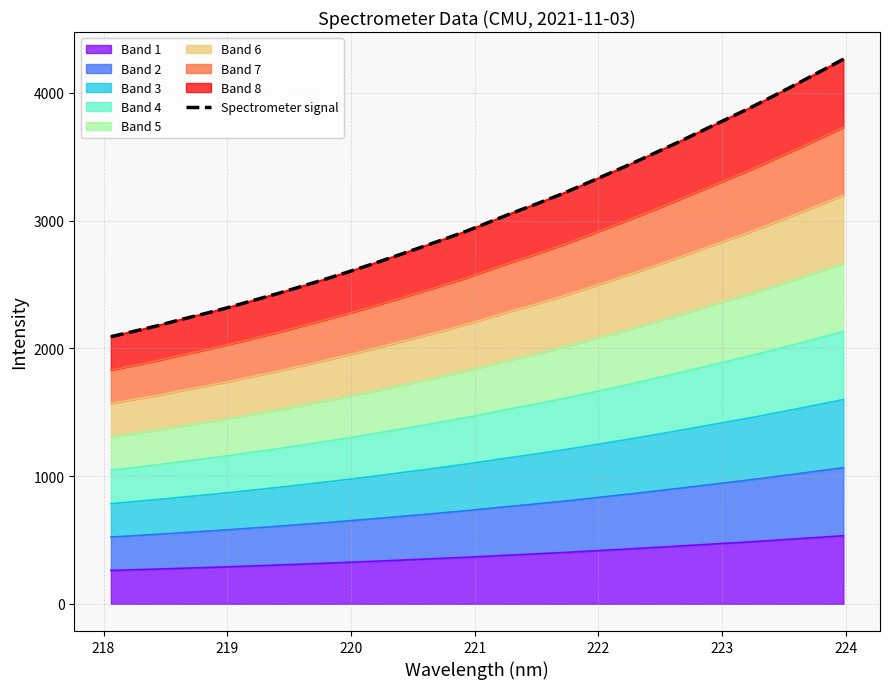

True or false: the data shows 2093.4 at 30.

False